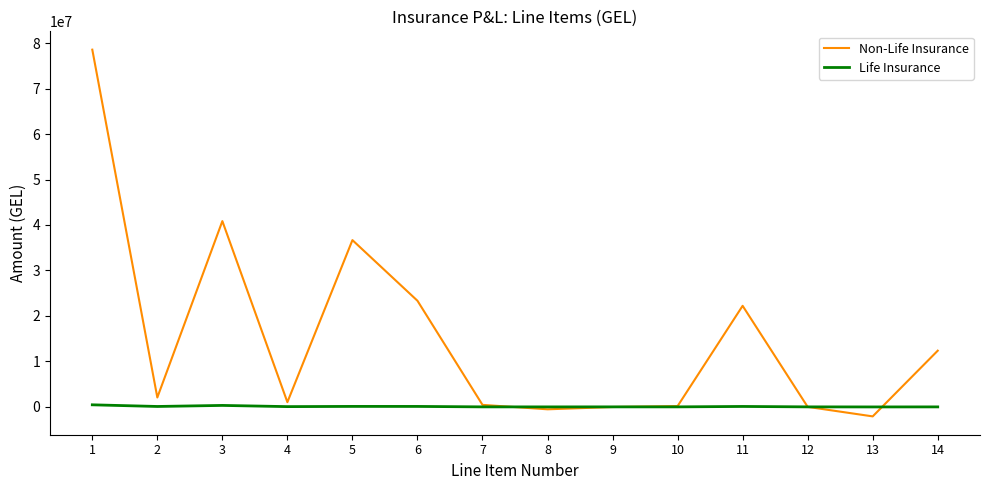

Is the value of Life Insurance at 14 greater than the value of Non-Life Insurance at 5?

No